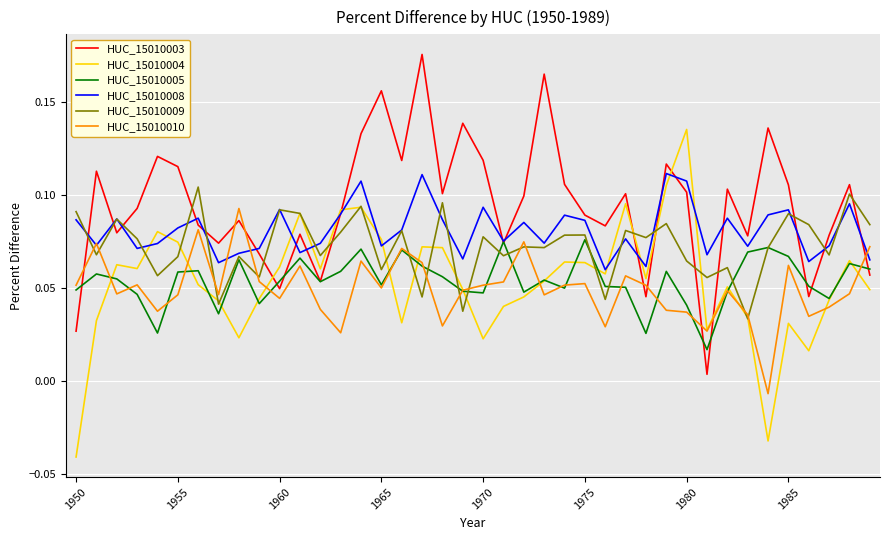

In HUC_15010009, how many points are higher than both neighbors (excluding endpoints)?

15